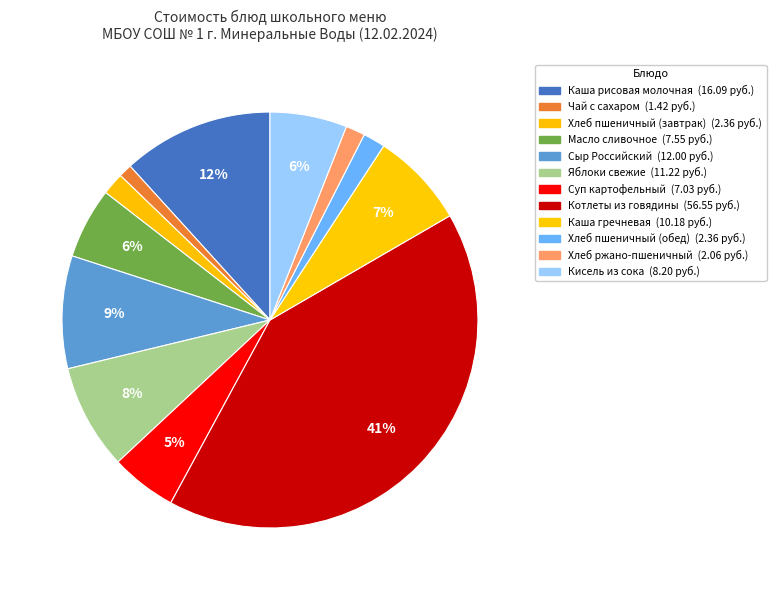

How many slices are in this pie chart?

12